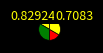

Count the number of slices in the pie.

4